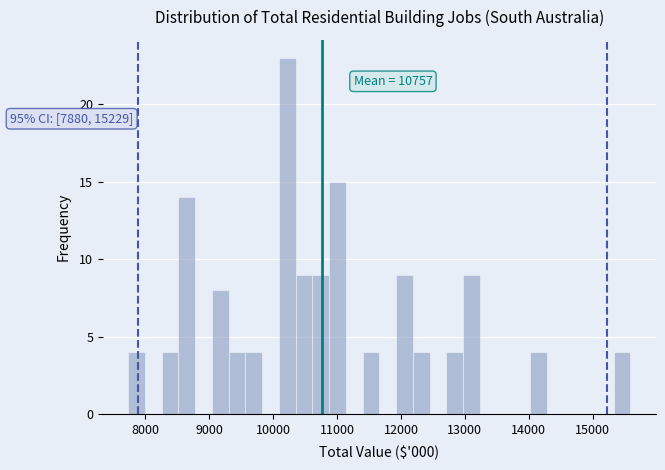

Around what value on the x-axis is the tallest bar? Give the approximate position of its centre, as read against the axis.

10200